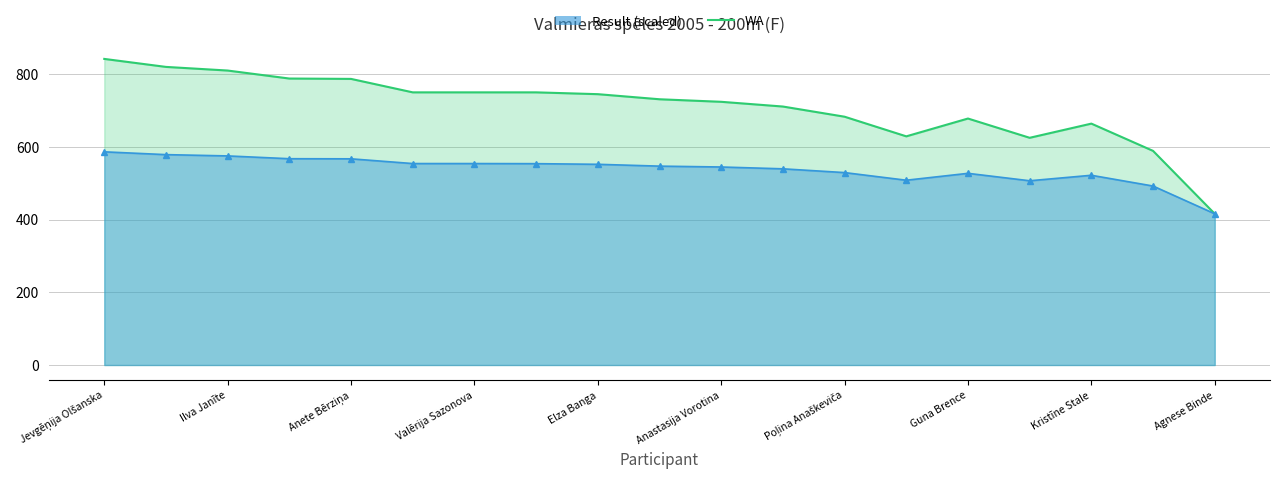

Does the chart have visible grid lines?

Yes